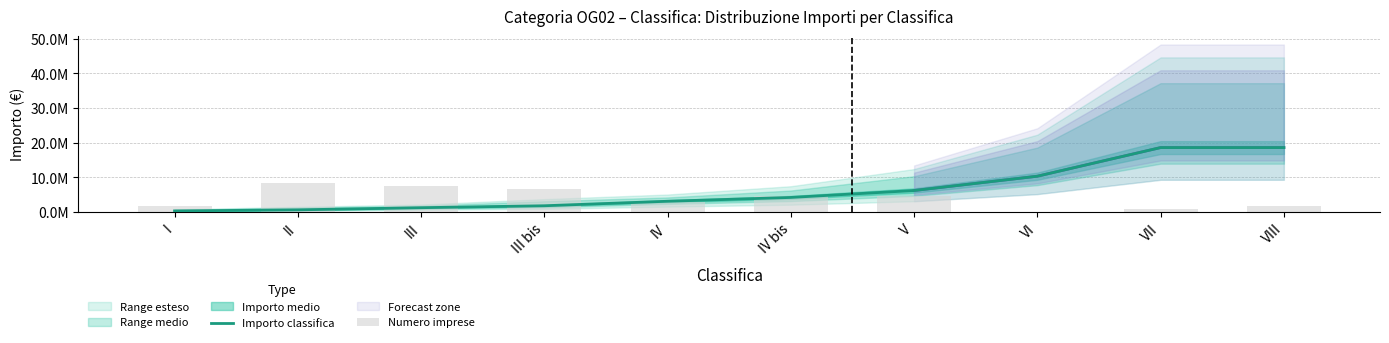

What is the approximate value of Importo classifica at IV bis?

4200000